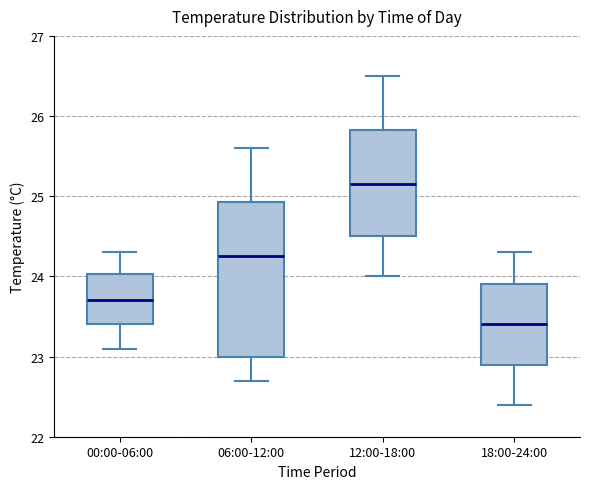

Reading left to right, transcribe this box plot: for each box, give where its median line is, the range the box spans, and where its two whiskers end, as read against the y-axis. The values are not printed on the chart, so give them approximately, as read against the axis.

00:00-06:00: median 23.7, box 23.4 to 24.0, whiskers 23.1 to 24.3
06:00-12:00: median 24.3, box 23.0 to 24.9, whiskers 22.7 to 25.6
12:00-18:00: median 25.2, box 24.5 to 25.8, whiskers 24.0 to 26.5
18:00-24:00: median 23.4, box 22.9 to 23.9, whiskers 22.4 to 24.3